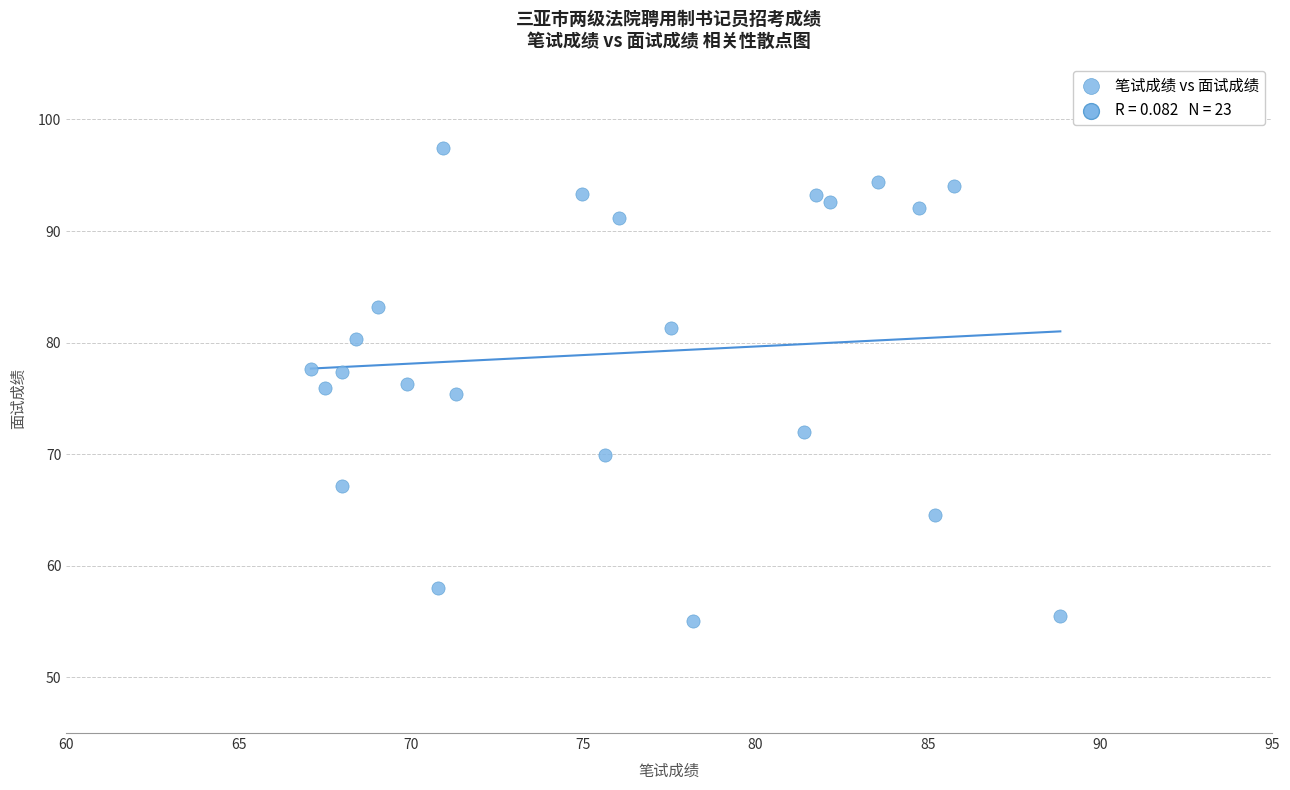

What is the range of Y values (max minus min)?

42.4